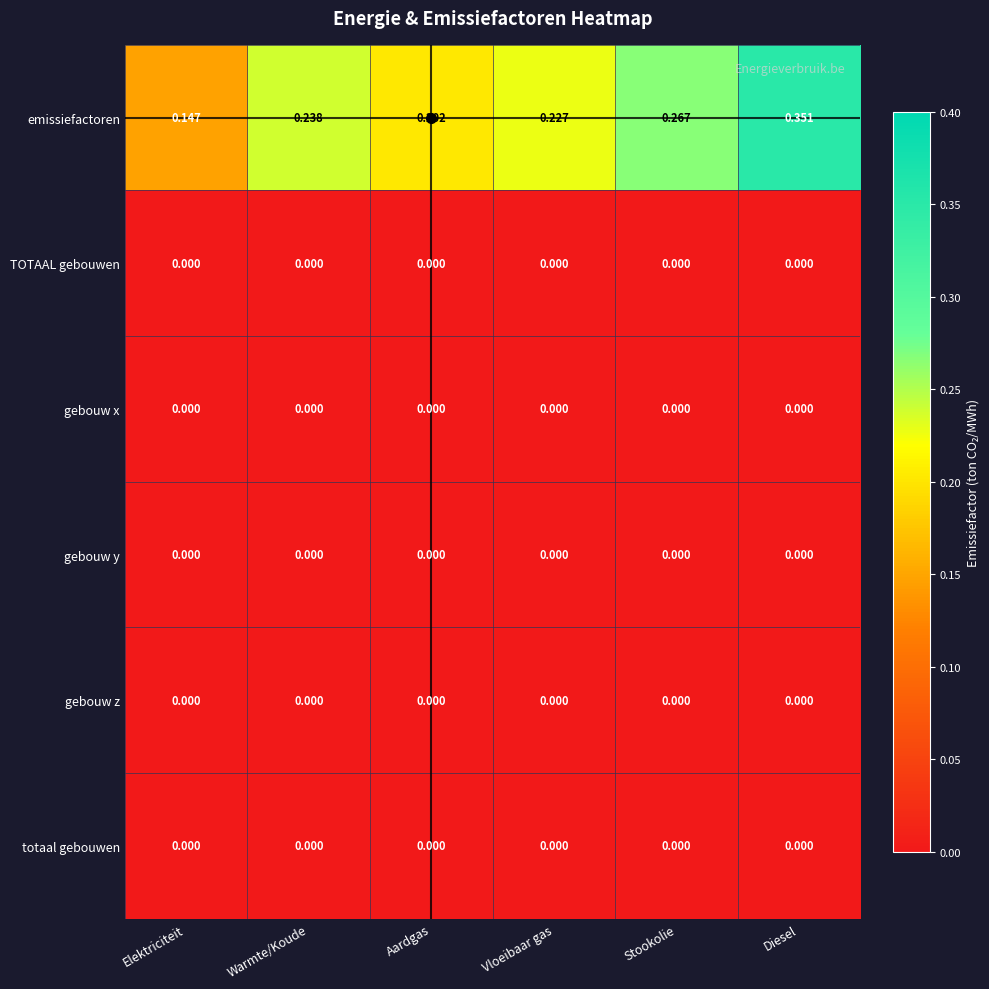

Which series has the largest total across all categories?

emissiefactoren